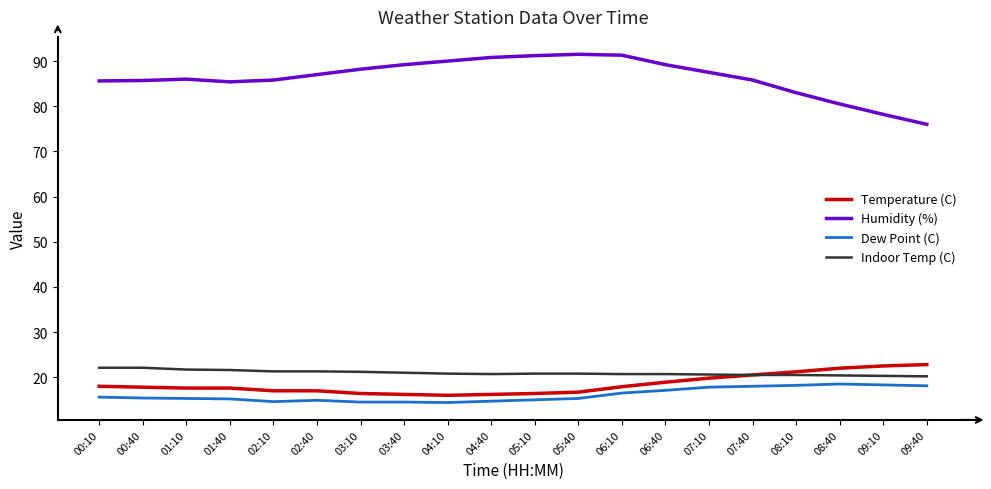

The Dew Point (C) series shows 4.6 at 03:10. True or false?

False